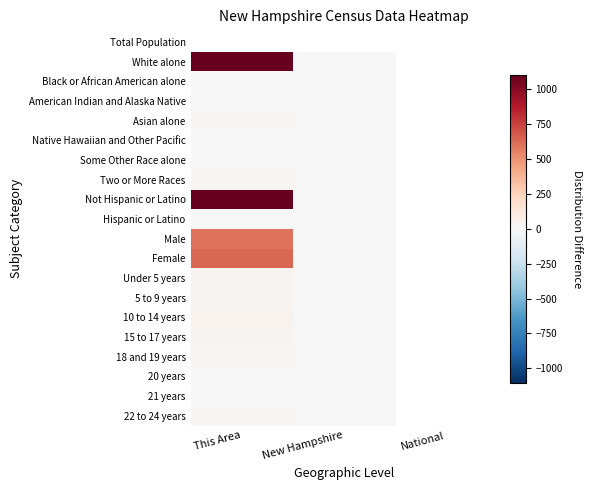

Reading right to left, transcribe all the data shown in this chart.

Total Population: National=0.0	New Hampshire=0.0	This Area=0.0
White alone: National=0.0	New Hampshire=0.2	This Area=1201.3
Black or African American alone: National=0.0	New Hampshire=-0.1	This Area=4.9
American Indian and Alaska Native: National=0.0	New Hampshire=-0.0	This Area=-0.0
Asian alone: National=0.0	New Hampshire=-0.0	This Area=9.0
Native Hawaiian and Other Pacific: National=0.0	New Hampshire=-0.0	This Area=-0.0
Some Other Race alone: National=0.0	New Hampshire=-0.1	This Area=0.9
Two or More Races: National=0.0	New Hampshire=-0.0	This Area=20.0
Not Hispanic or Latino: National=0.0	New Hampshire=0.1	This Area=1228.2
Hispanic or Latino: National=0.0	New Hampshire=-0.1	This Area=7.8
Male: National=0.0	New Hampshire=0.0	This Area=601.5
Female: National=0.0	New Hampshire=-0.0	This Area=634.5
Under 5 years: National=0.0	New Hampshire=-0.0	This Area=33.0
5 to 9 years: National=0.0	New Hampshire=-0.0	This Area=26.0
10 to 14 years: National=0.0	New Hampshire=-0.0	This Area=43.0
15 to 17 years: National=0.0	New Hampshire=-0.0	This Area=27.0
18 and 19 years: National=0.0	New Hampshire=-0.0	This Area=13.0
20 years: National=0.0	New Hampshire=-0.0	This Area=2.0
21 years: National=0.0	New Hampshire=-0.0	This Area=6.0
22 to 24 years: National=0.0	New Hampshire=-0.0	This Area=12.0